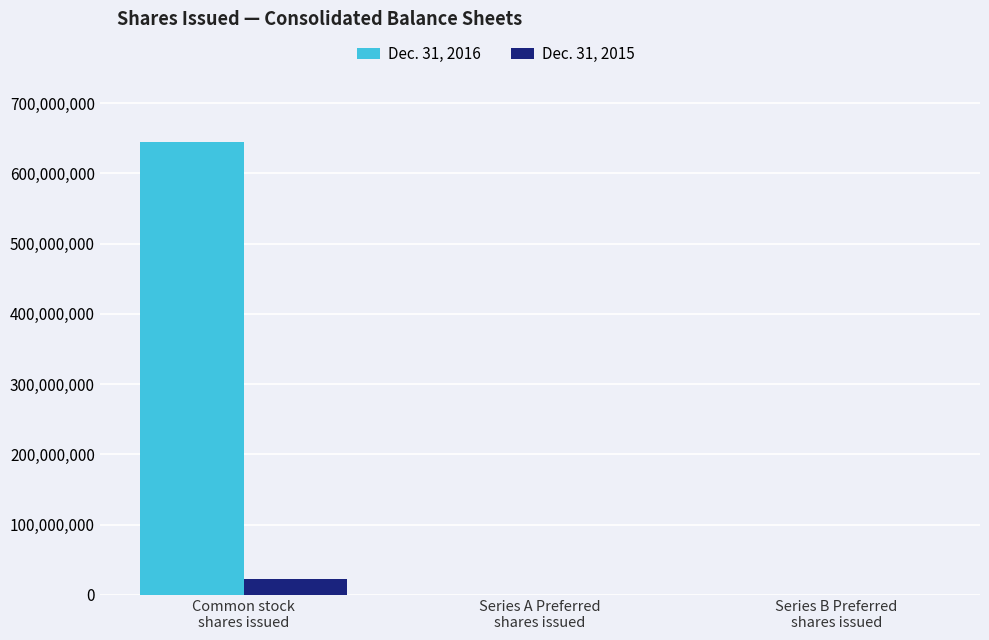

What is the maximum value shown in the chart?

645060704